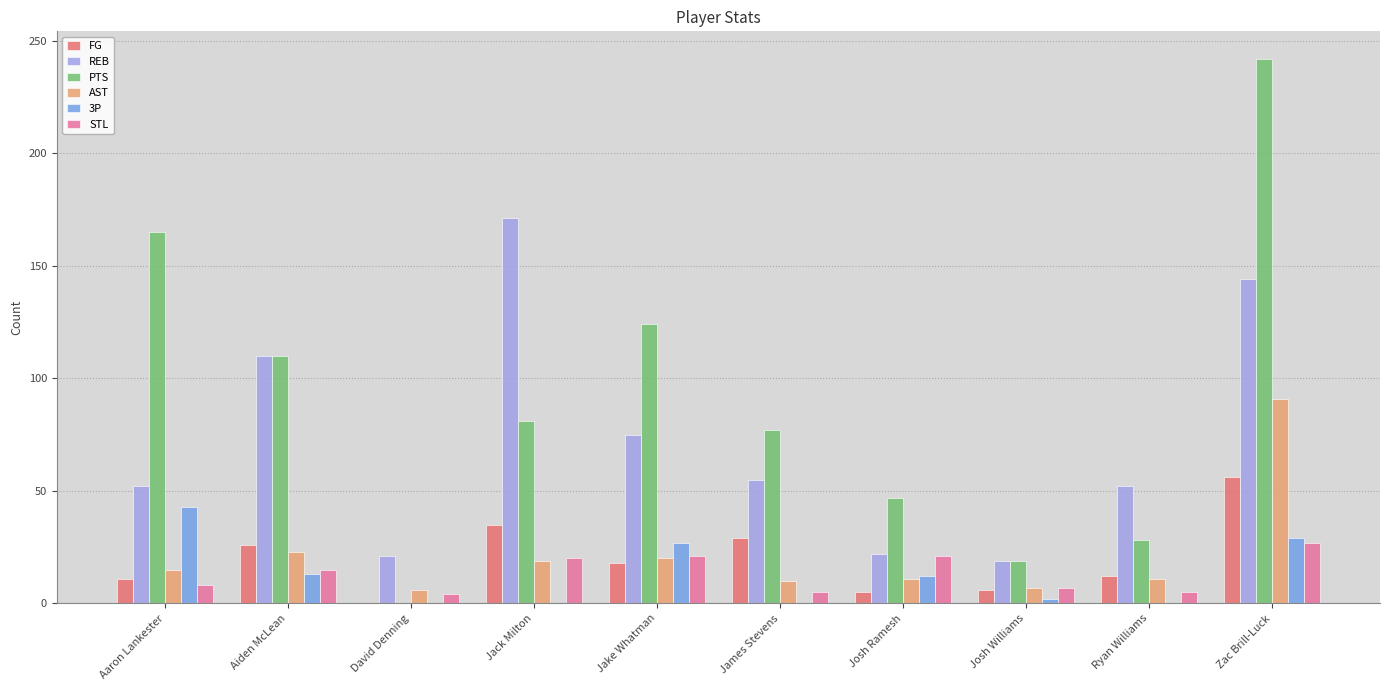

Between Jack Milton and Jake Whatman, which series saw the biggest shift?

REB